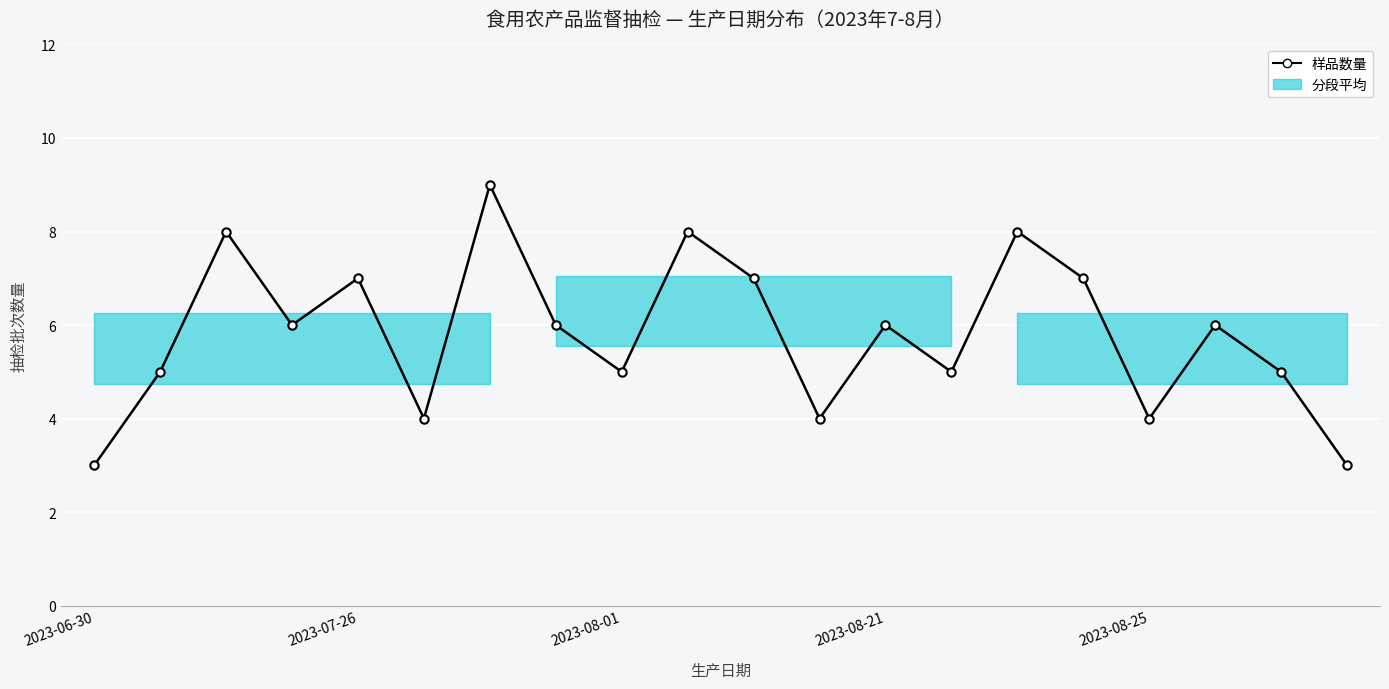

What is the value of the 14th point from the left?

5